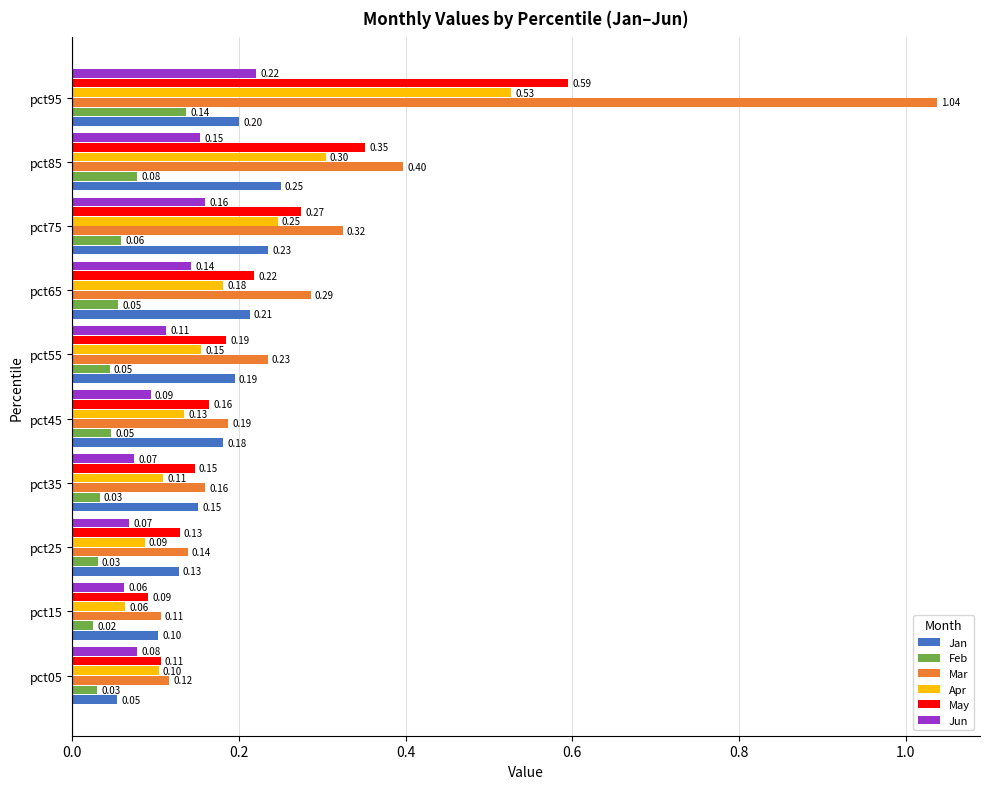

At how many categories does at least one series exceed 0?

10